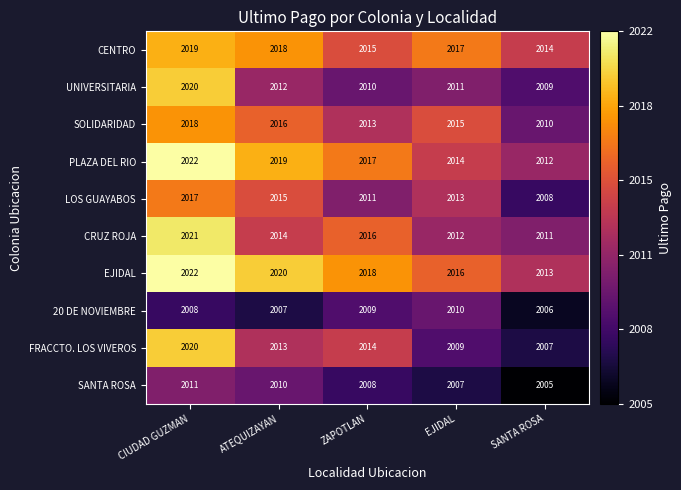

What is the average value of the EJIDAL series?

2018